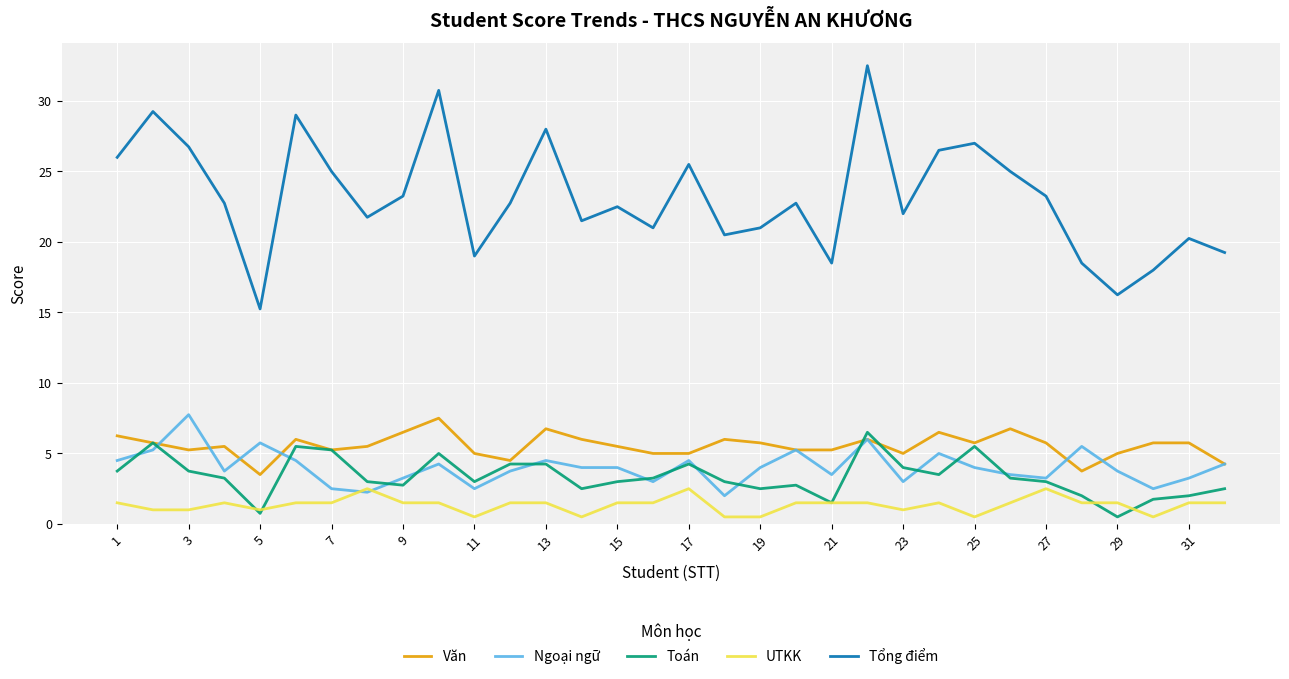

Which series has the largest range (max minus min)?

Tổng điểm